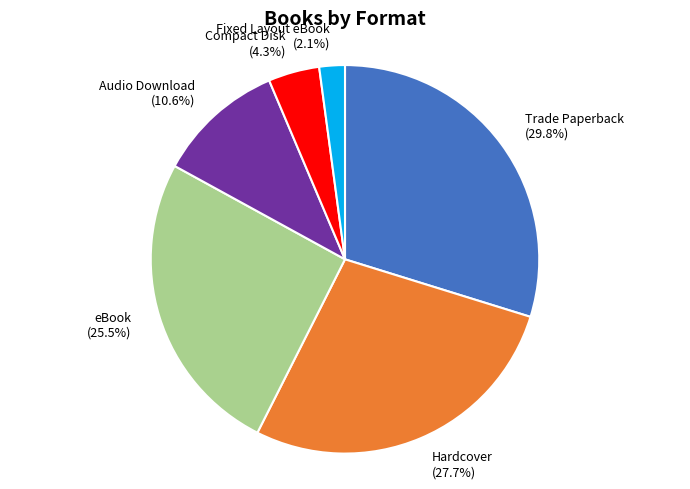

How many segments does this pie chart have?

6